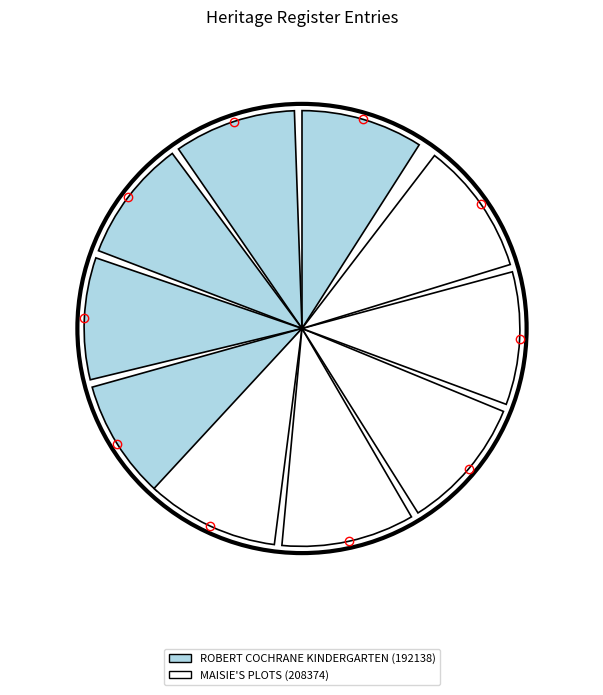

What percentage is the ROBERT COCHRANE KINDERGARTEN slice, to the nearest percent?

48%